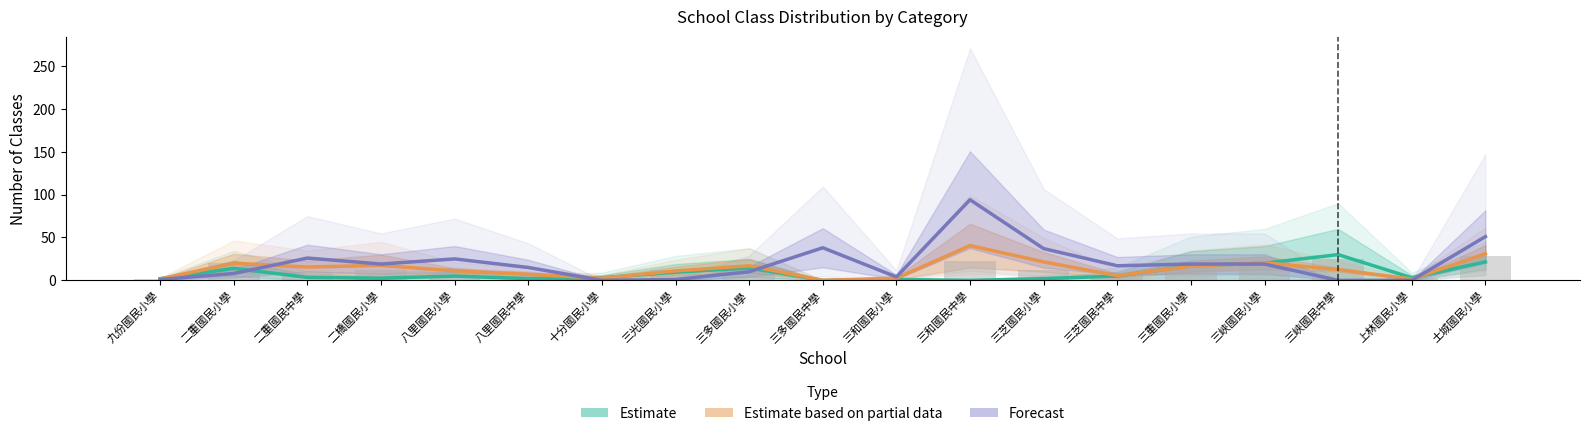

What position from the left is 上林國民小學?

18